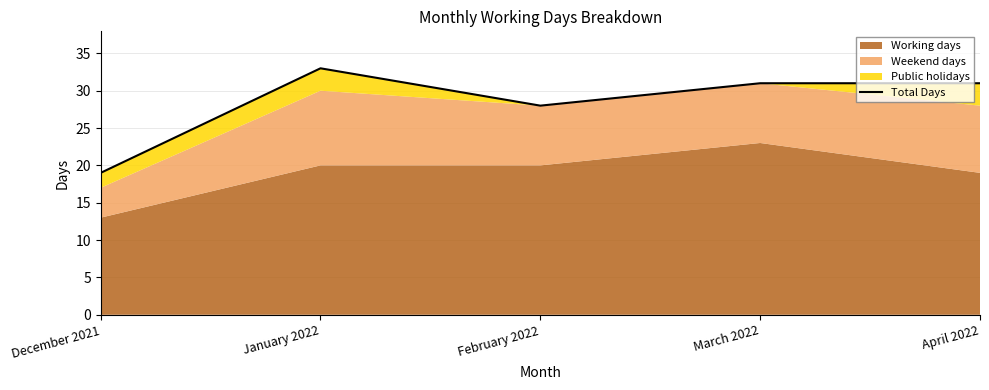

What is the smallest value displayed?

19